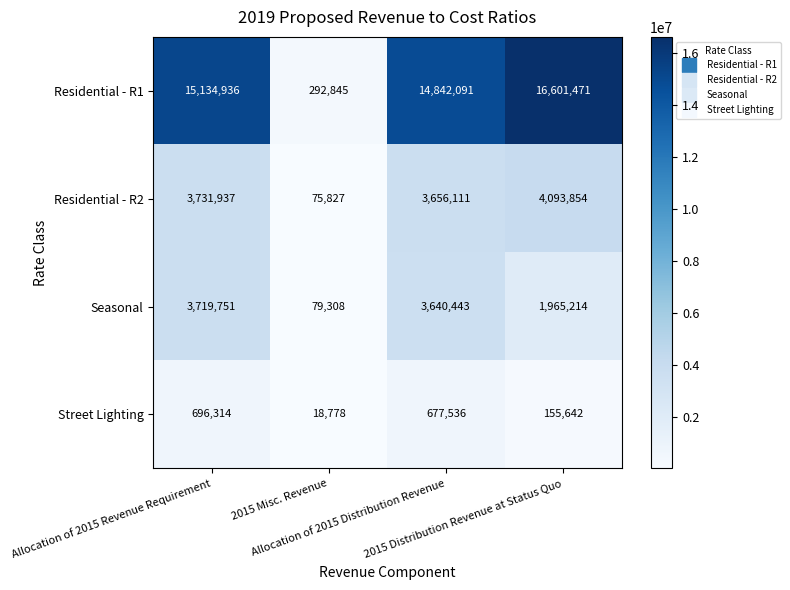

Which series has the largest range (max minus min)?

Residential - R1